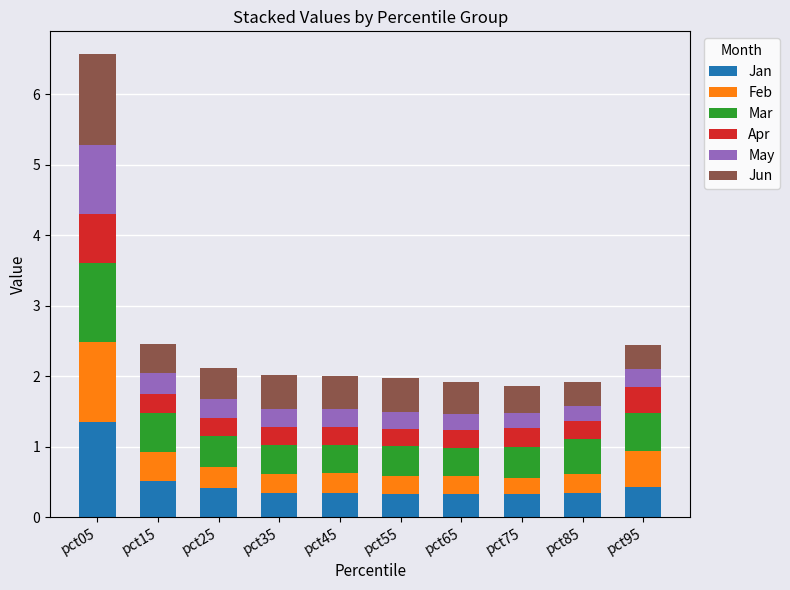

What is the total value across all series at pct45?

2.0